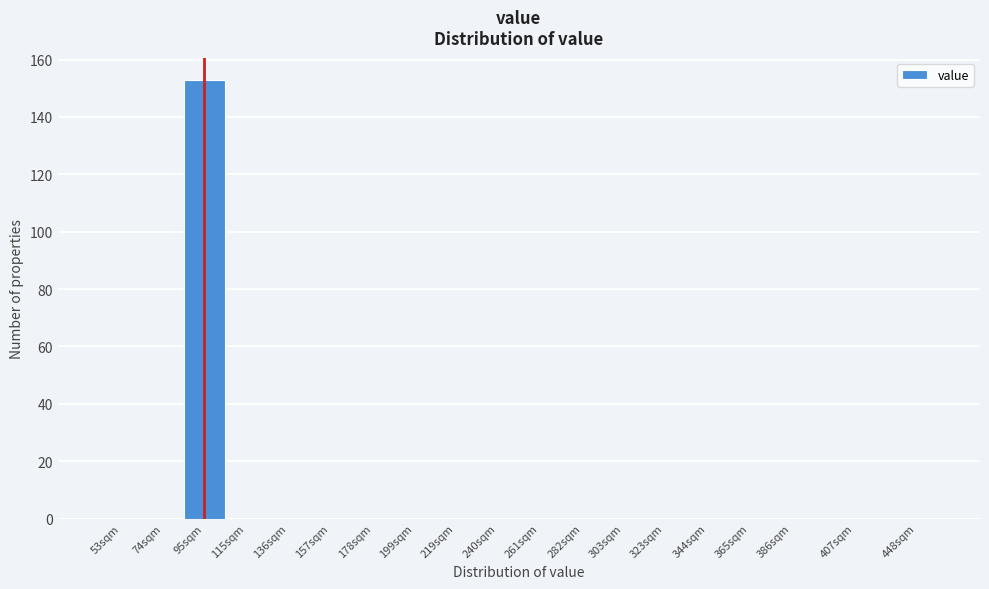

Reading left to right, list all the values displayed in this chart.

53sqm=0	74sqm=0	95sqm=153	115sqm=0	136sqm=0	157sqm=0	178sqm=0	199sqm=0	219sqm=0	240sqm=0	261sqm=0	282sqm=0	303sqm=0	323sqm=0	344sqm=0	365sqm=0	386sqm=0	407sqm=0	448sqm=0